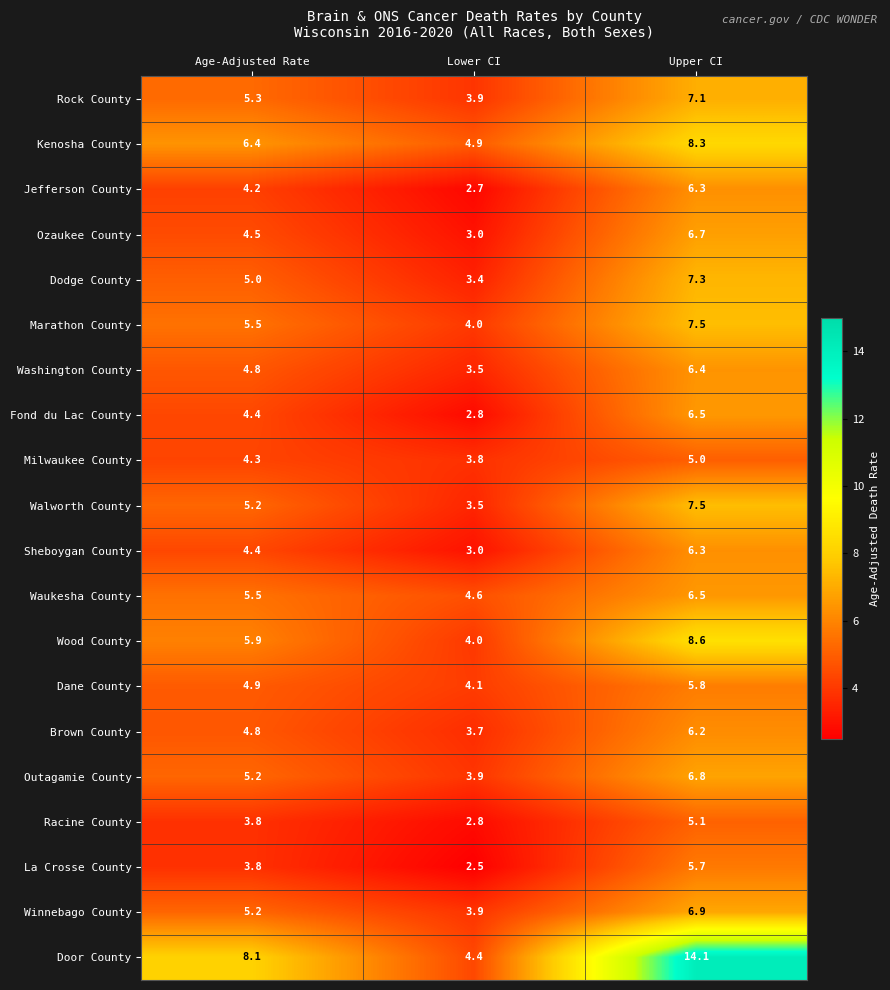

How many series are shown in this chart?

20